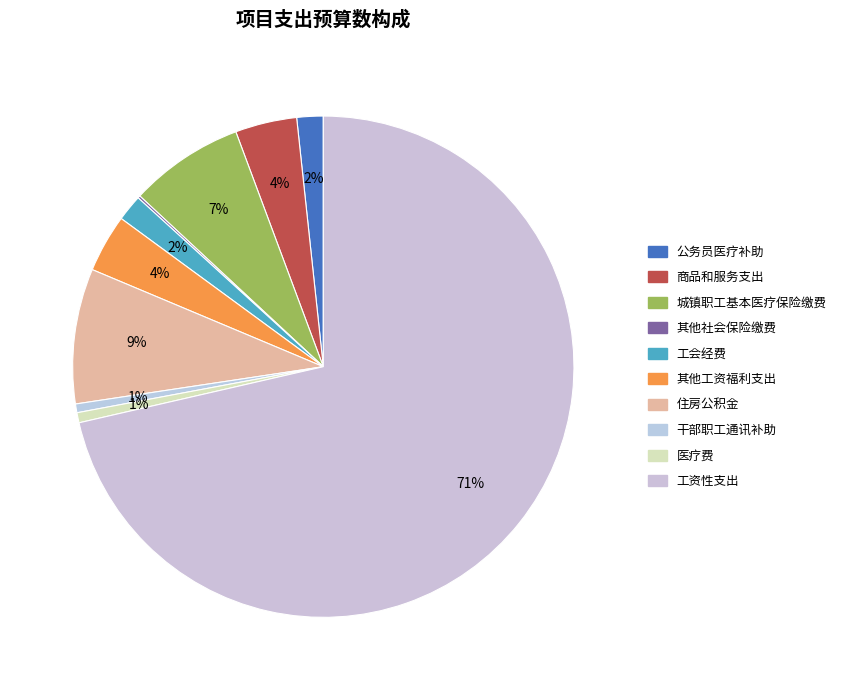

True or false: 干部职工通讯补助 accounts for 1% of the total.

True